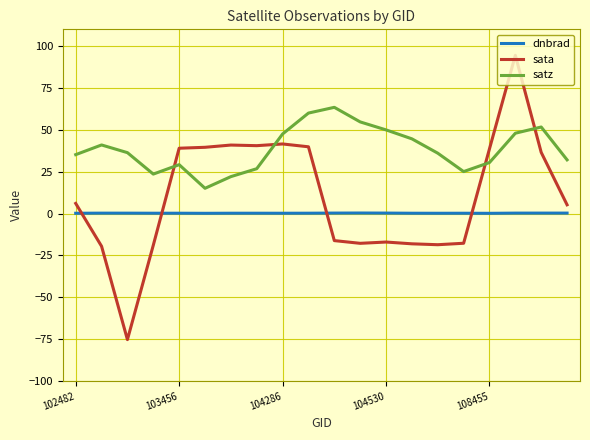

True or false: satz and dnbrad cross at least once.

False